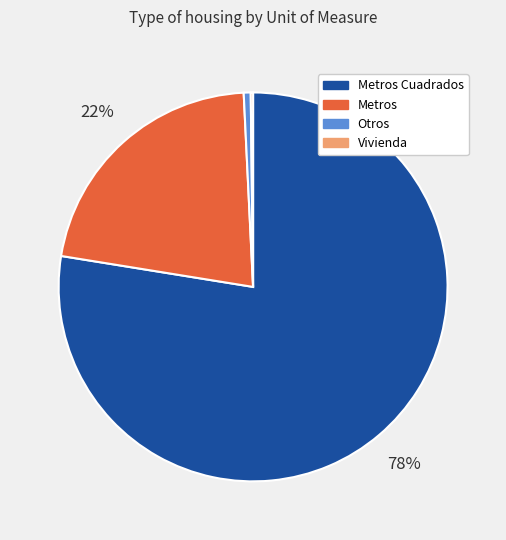

Combined, do Metros and Metros Cuadrados account for over 50%?

Yes